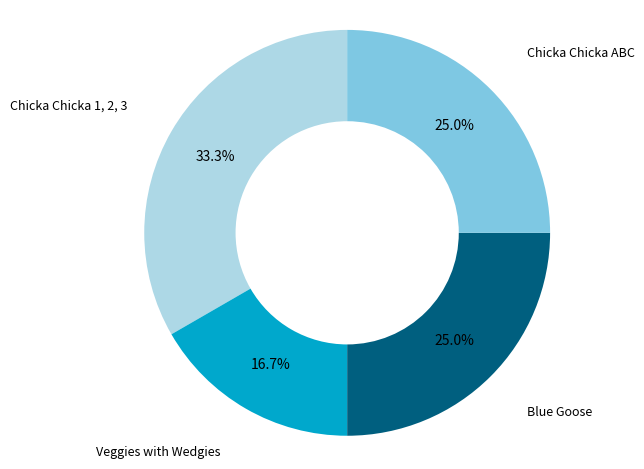

To the nearest percent, what portion does Veggies with Wedgies represent?

17%